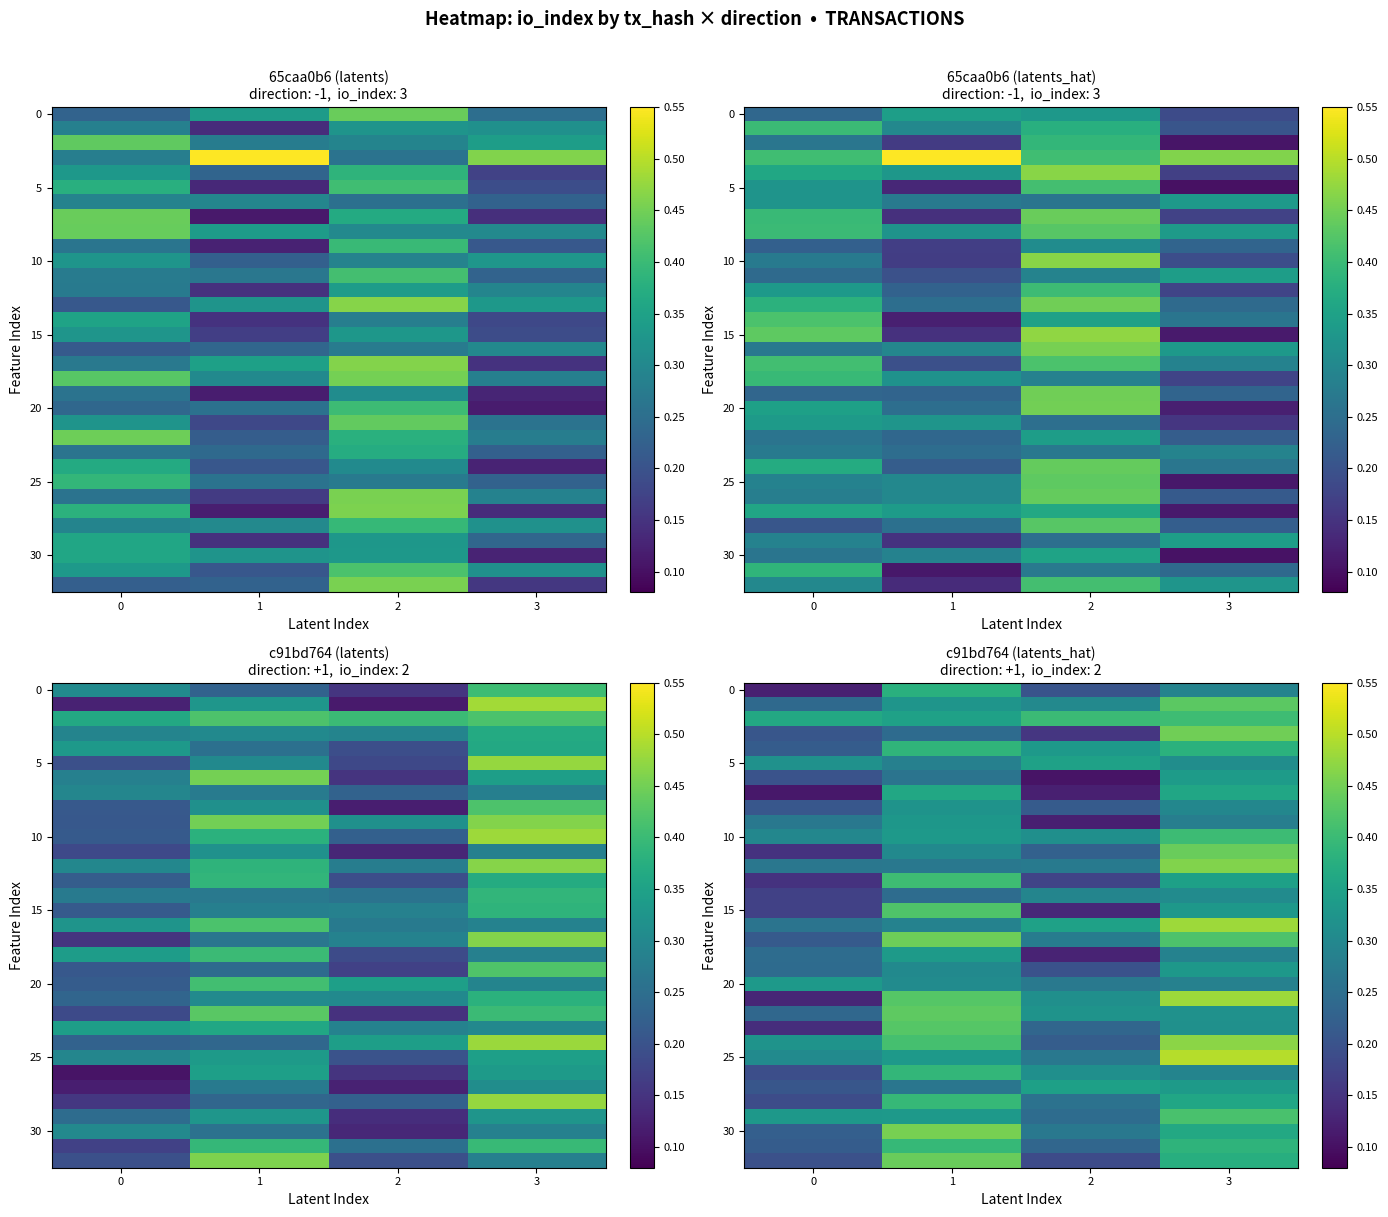

What is the total value across all series at 0?

7.4